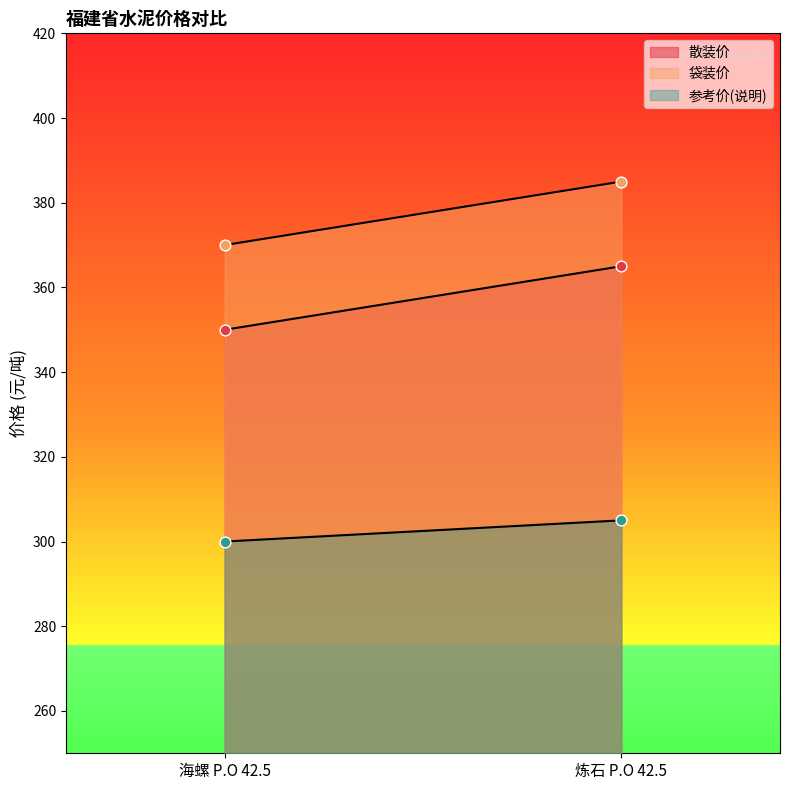

Which series has the largest total across all categories?

袋装价